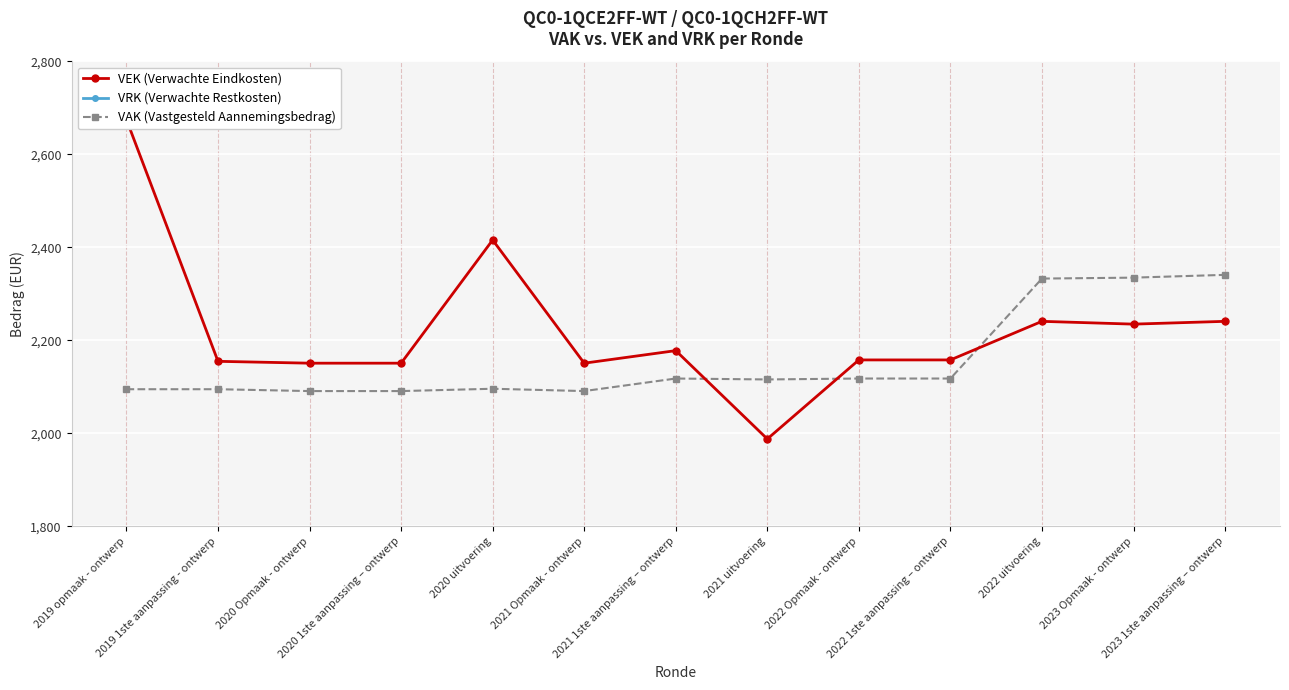

How many data points in VAK (Vastgesteld Aannemingsbedrag) are less than 2116?

6